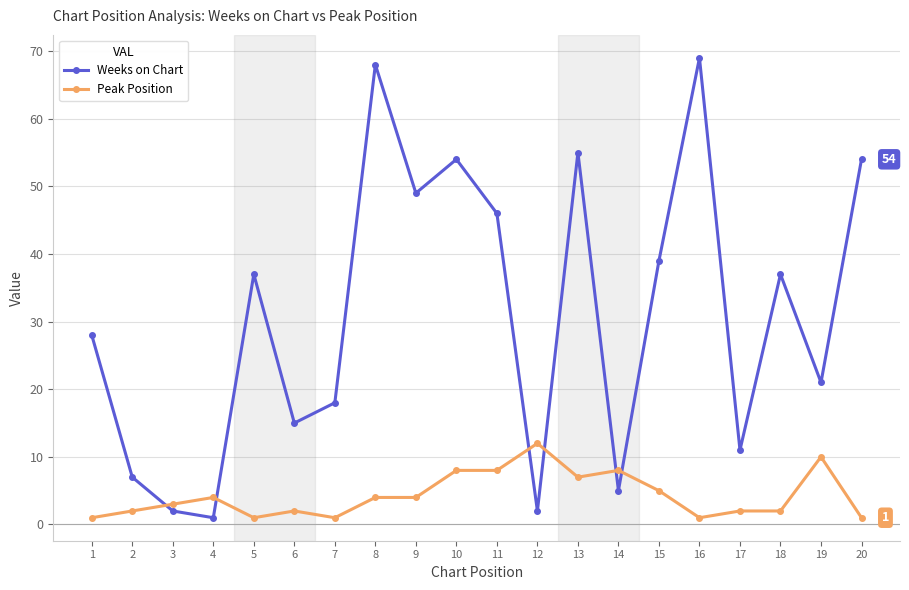

Reading left to right, extract all data points from this chart.

Weeks on Chart: 1=28	2=7	3=2	4=1	5=37	6=15	7=18	8=68	9=49	10=54	11=46	12=2	13=55	14=5	15=39	16=69	17=11	18=37	19=21	20=54
Peak Position: 1=1	2=2	3=3	4=4	5=1	6=2	7=1	8=4	9=4	10=8	11=8	12=12	13=7	14=8	15=5	16=1	17=2	18=2	19=10	20=1